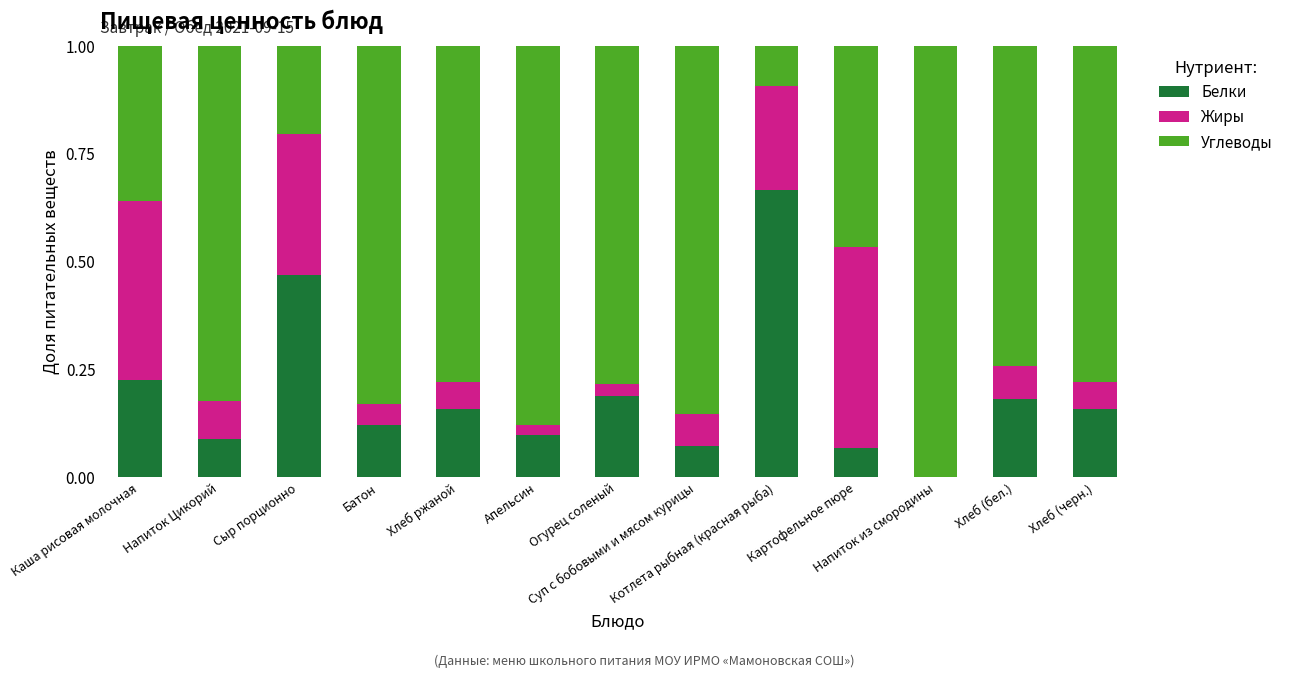

Is it true that Жиры equals 0.0 at Напиток из смородины?

True